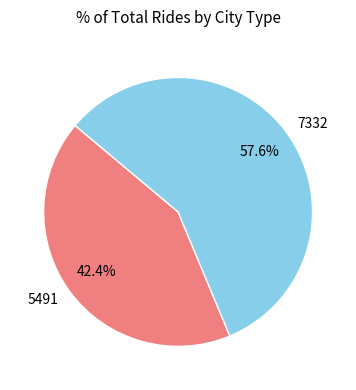

Rank the categories by value from highest to lowest.

7332, 5491